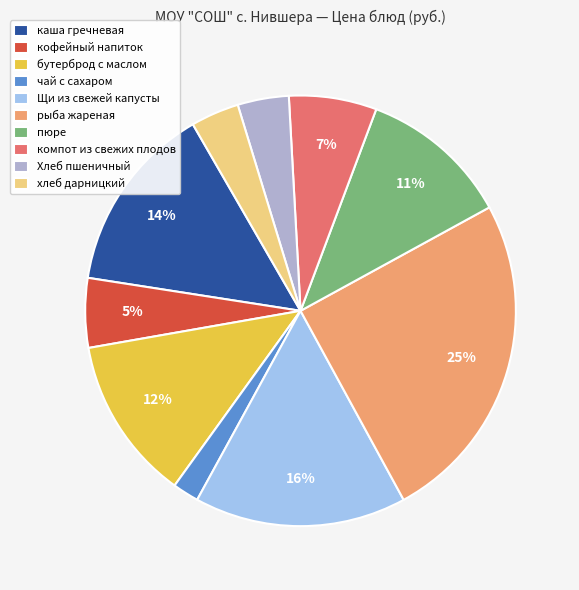

Is it true that каша гречневая is 4% of the pie?

False